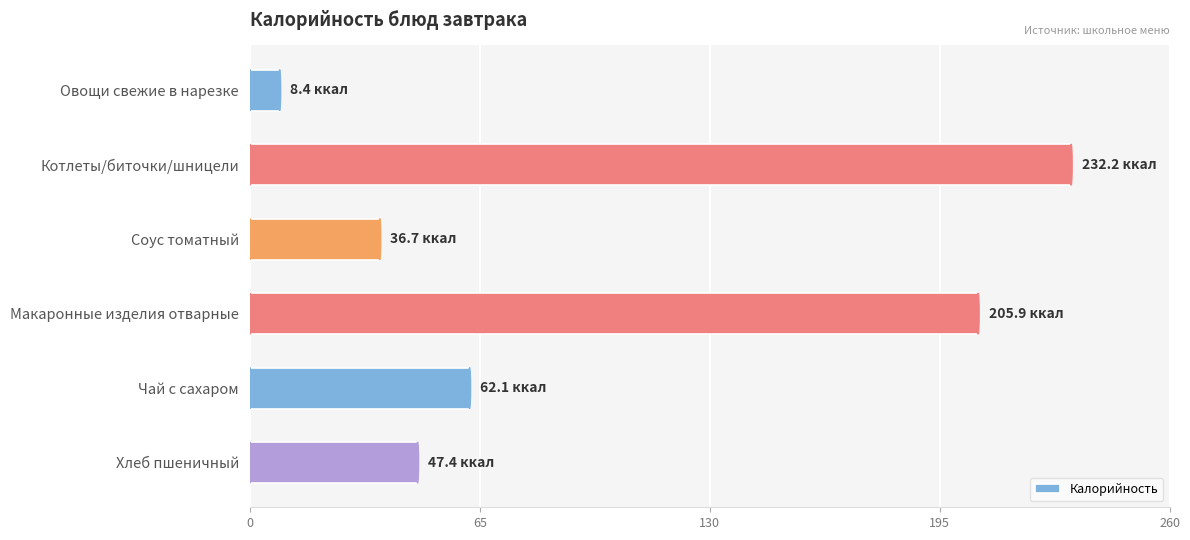

What is the approximate value at Соус томатный?

36.7